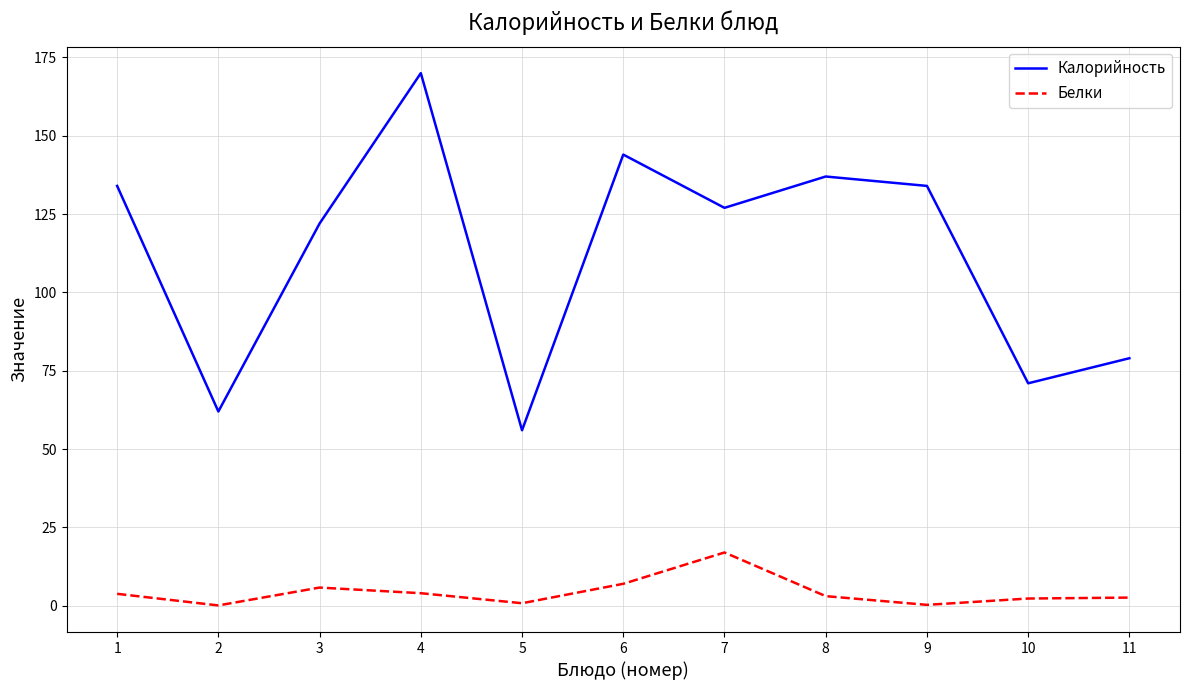

At which label does Калорийность first exceed 127?

1